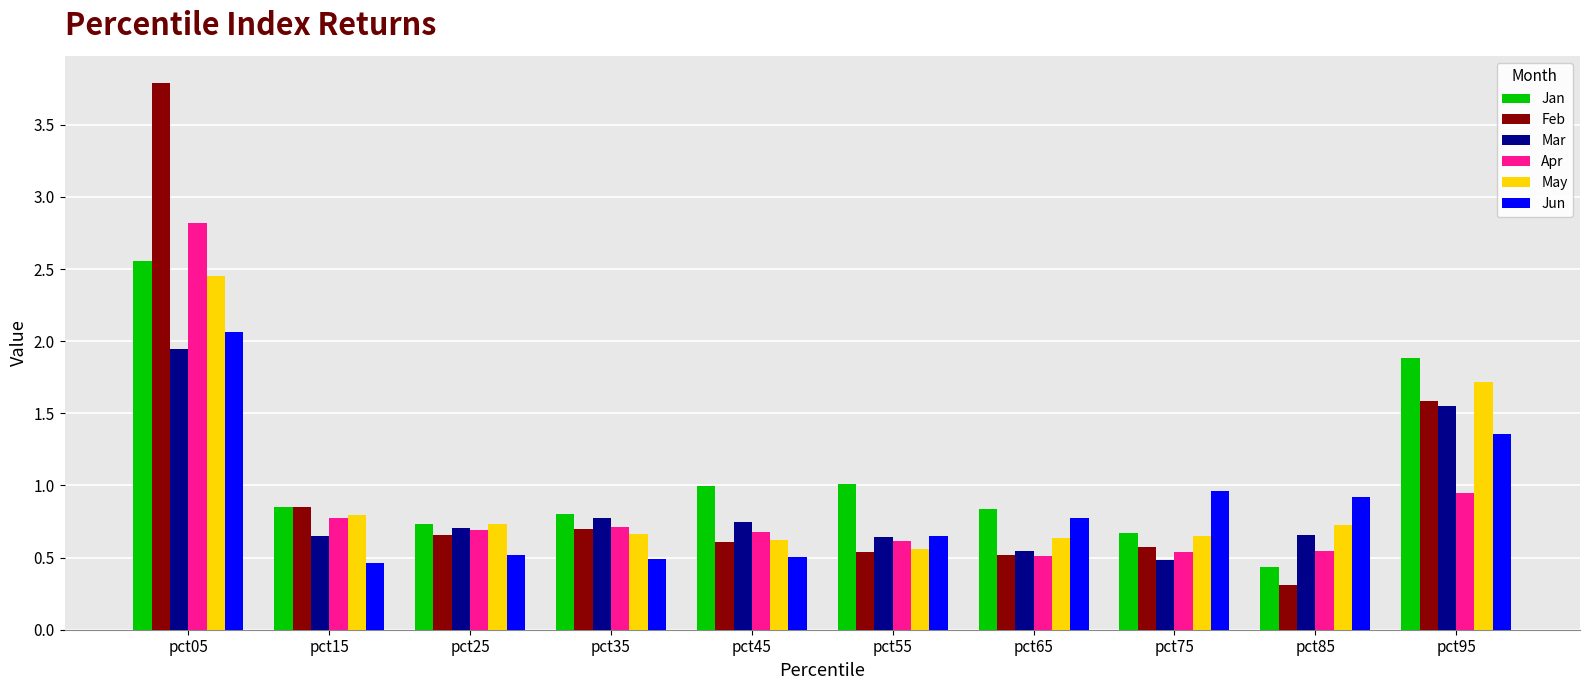

What is the spread (max minus min) of values at pct35?

0.3